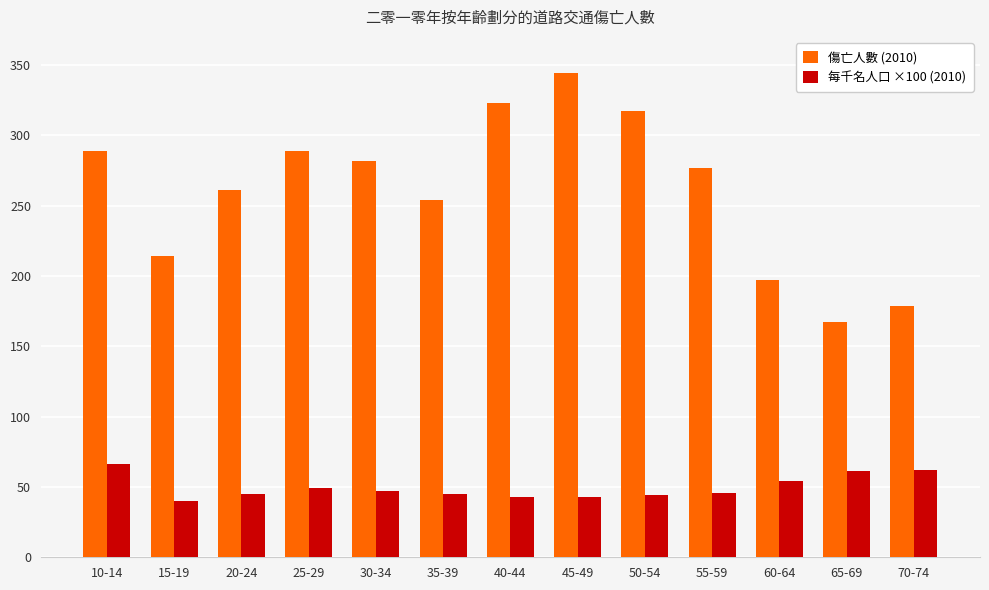

The 傷亡人數 (2010) series shows 214 at 15-19. True or false?

True